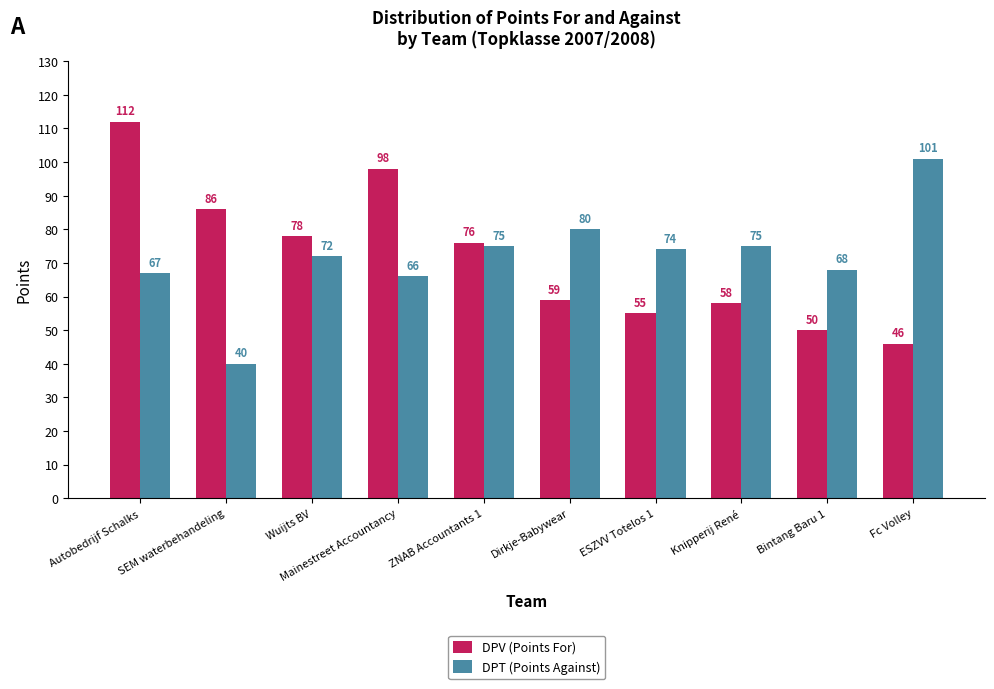

What position from the right is SEM waterbehandeling?

9